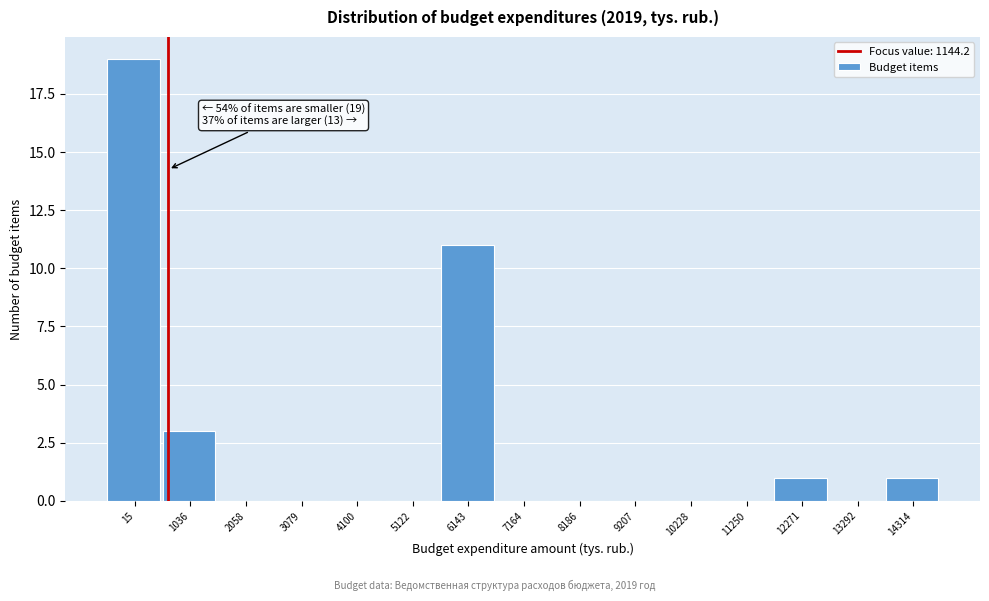

Reading left to right, list all the values displayed in this chart.

15=19	1036=3	2058=0	3079=0	4100=0	5122=0	6143=11	7164=0	8186=0	9207=0	10228=0	11250=0	12271=1	13292=0	14314=1